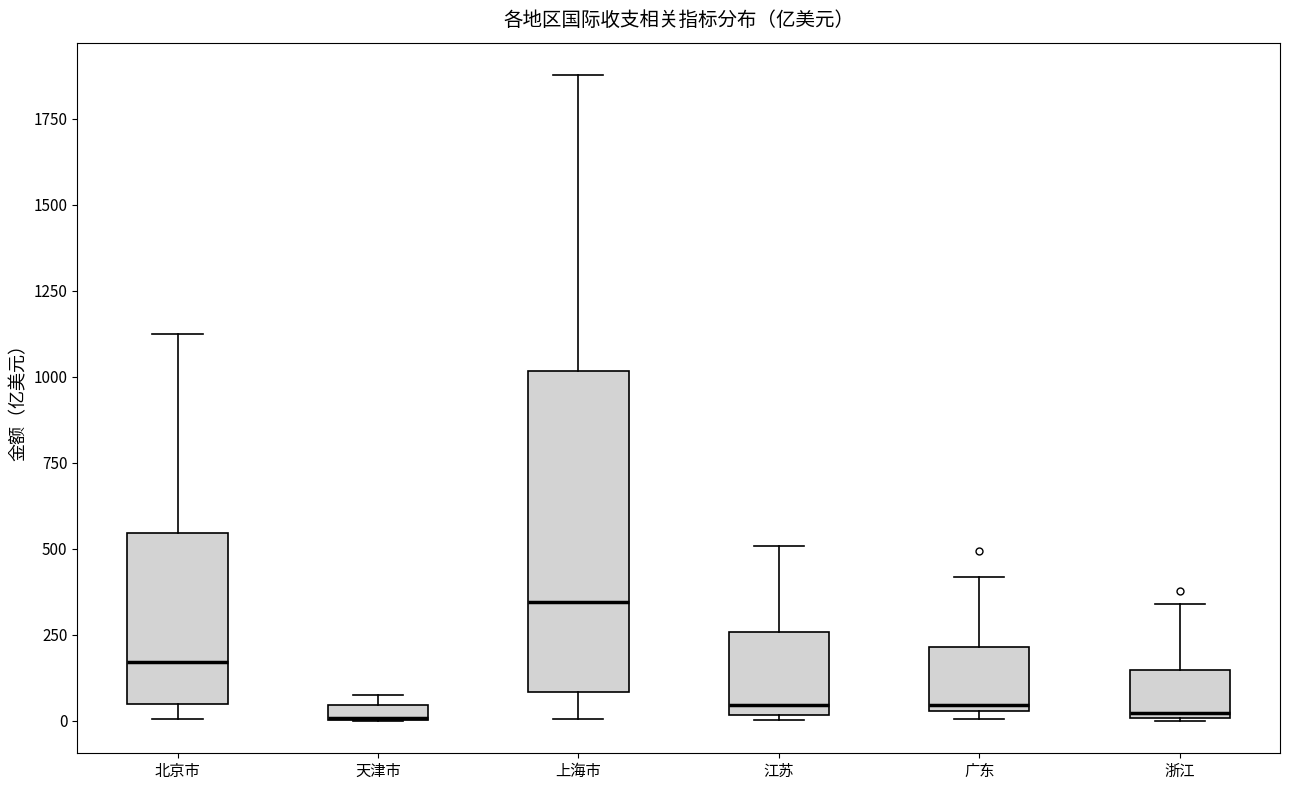

Where is the upper edge of the box for 浙江 on the y-axis? The values are not printed on the chart, so give them approximately, as read against the axis.

150